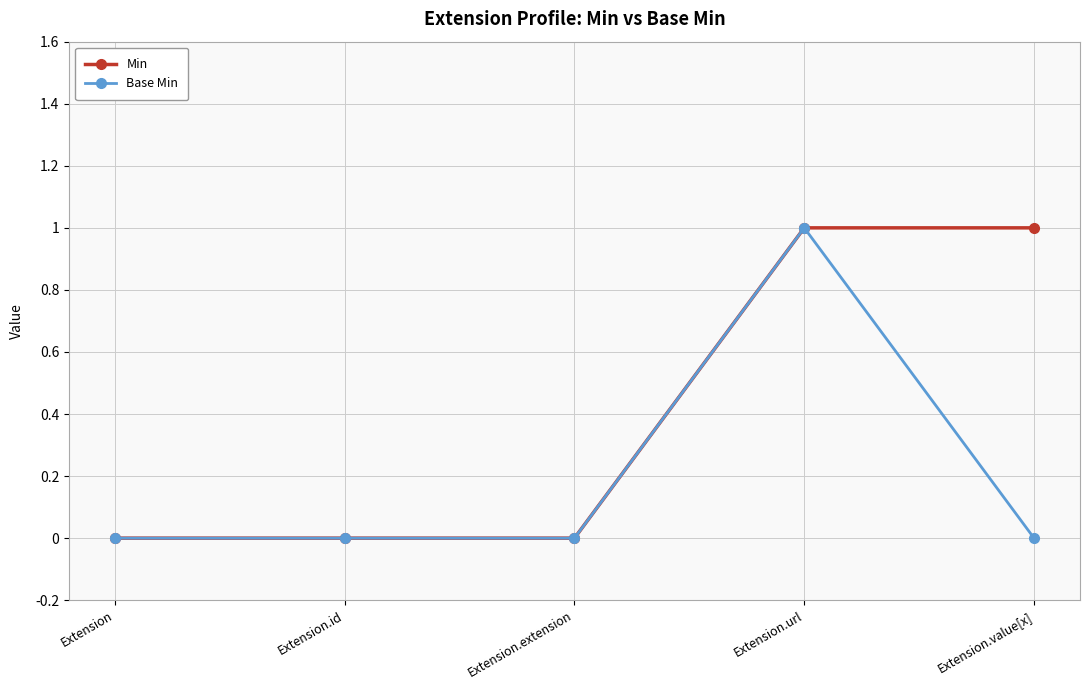

At which label does Base Min reach its peak?

Extension.url